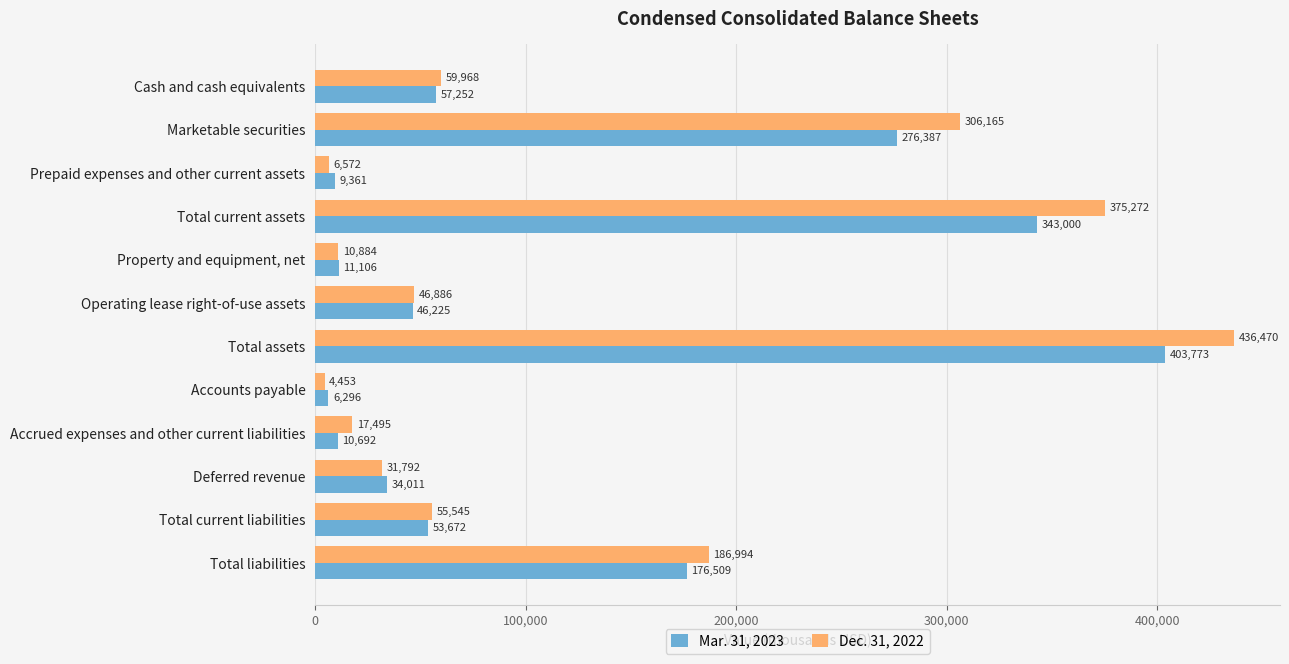

List the labels in order of Mar. 31, 2023 value, largest first.

Total assets, Total current assets, Marketable securities, Total liabilities, Cash and cash equivalents, Total current liabilities, Operating lease right-of-use assets, Deferred revenue, Property and equipment, net, Accrued expenses and other current liabilities, Prepaid expenses and other current assets, Accounts payable